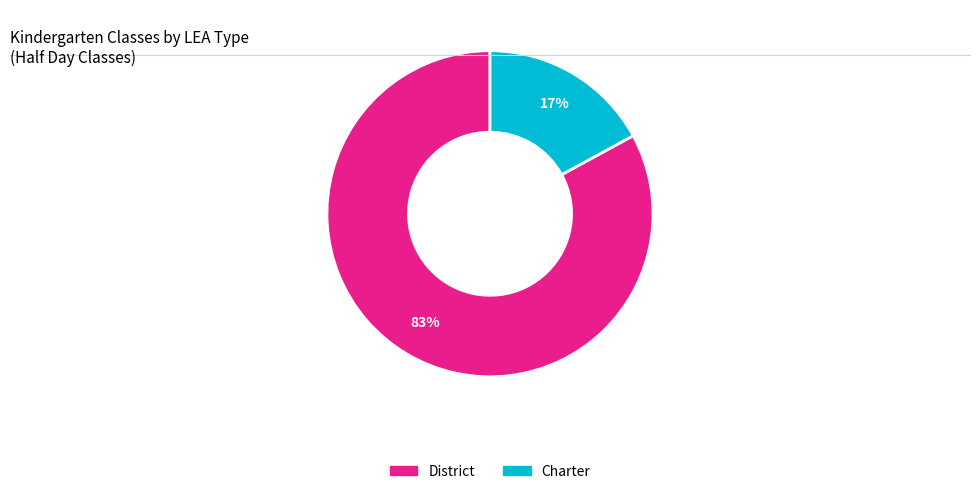

Which category has the biggest portion of the pie?

District